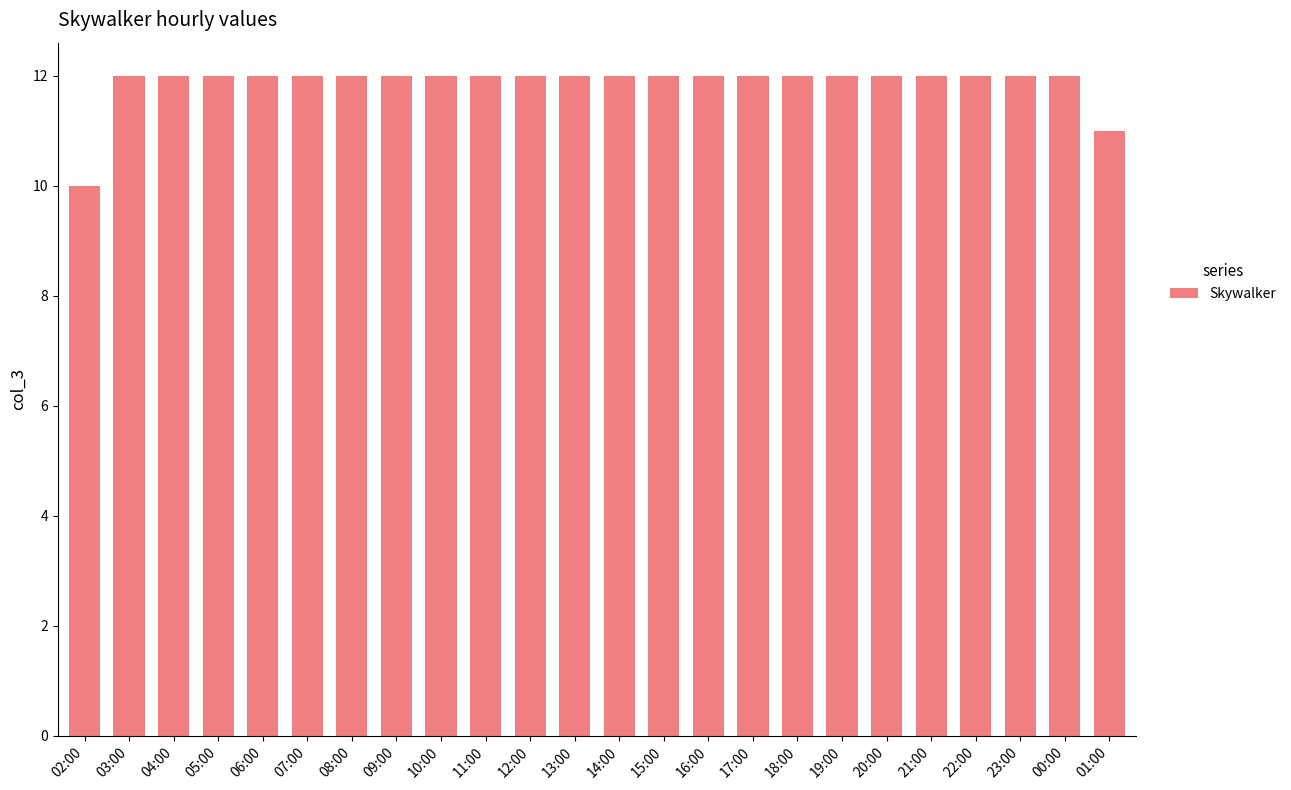

Is it true that the value at 14:00 is 20?

False